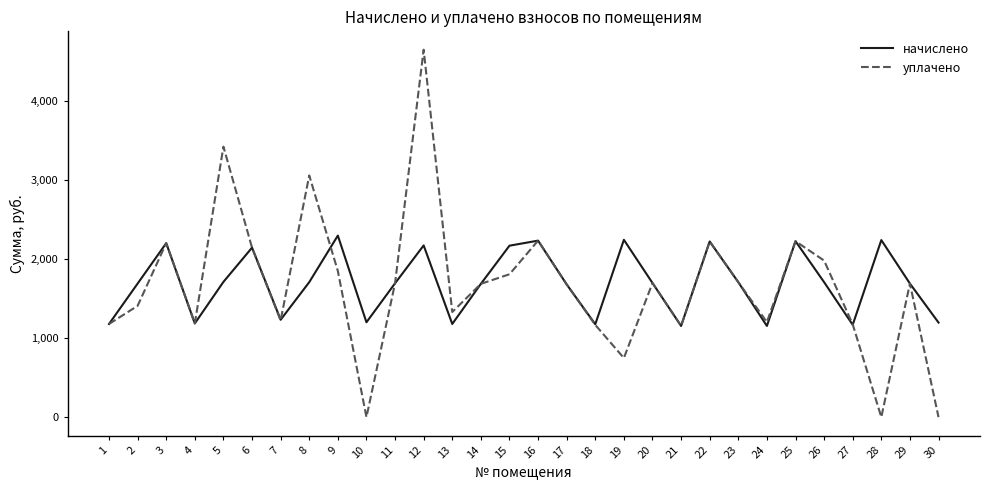

At which category is the sum across all series the highest?

12